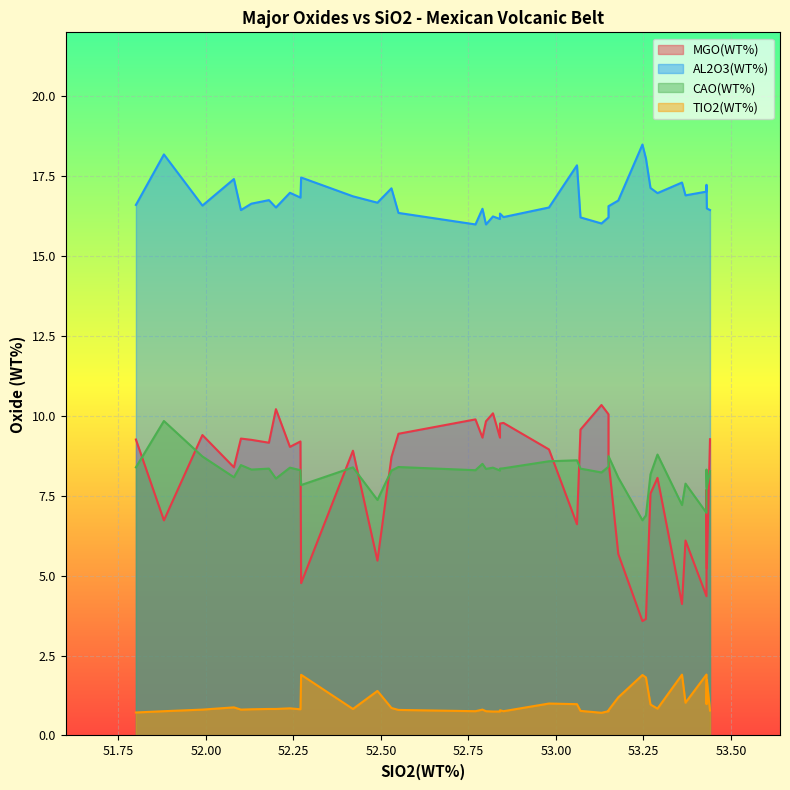

Which category has the highest value across all series?

53.247